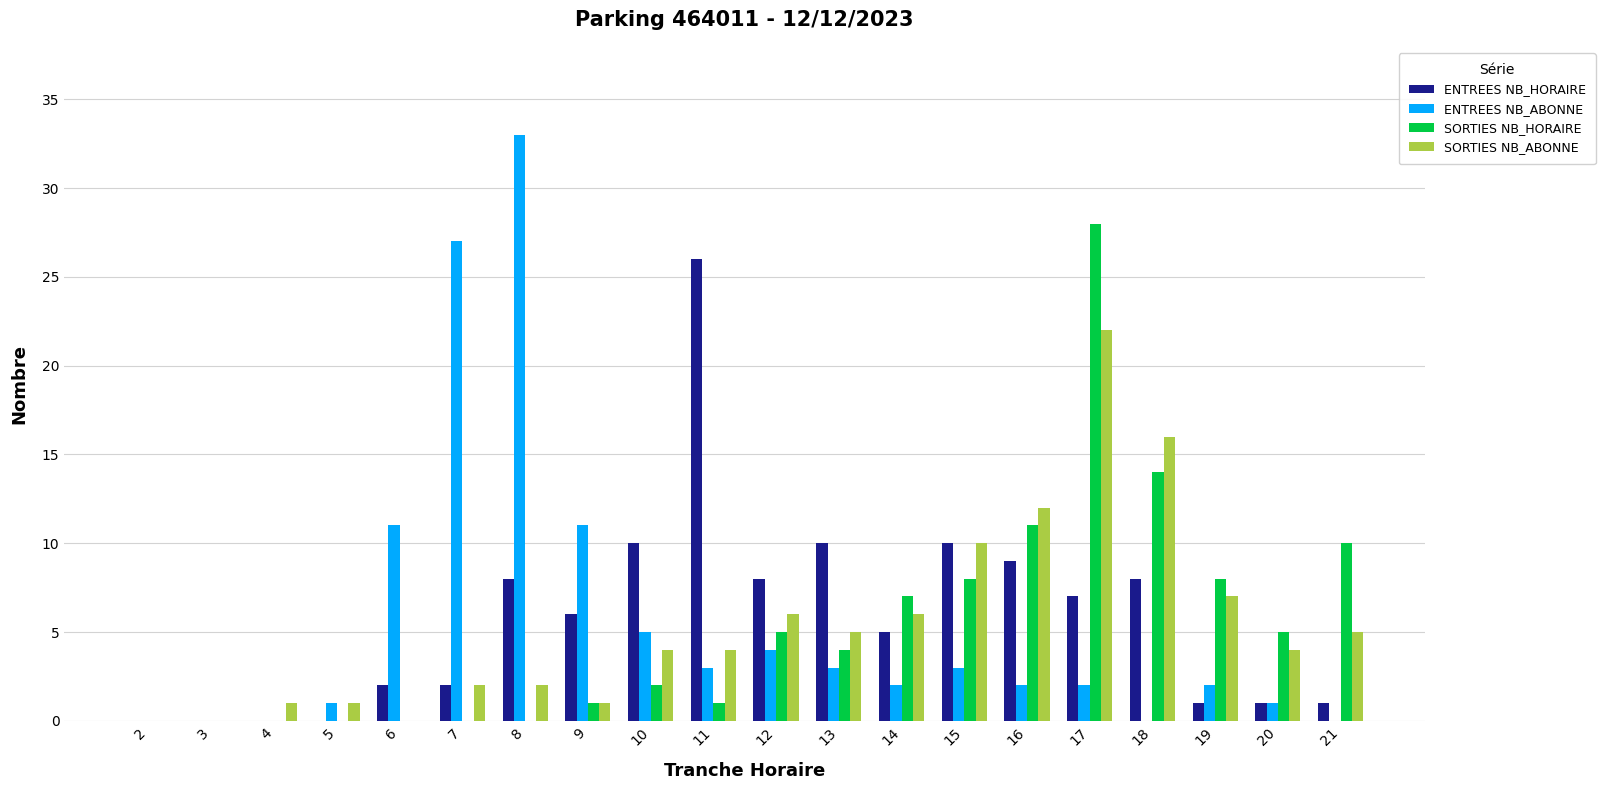

How many groups of bars are there?

20